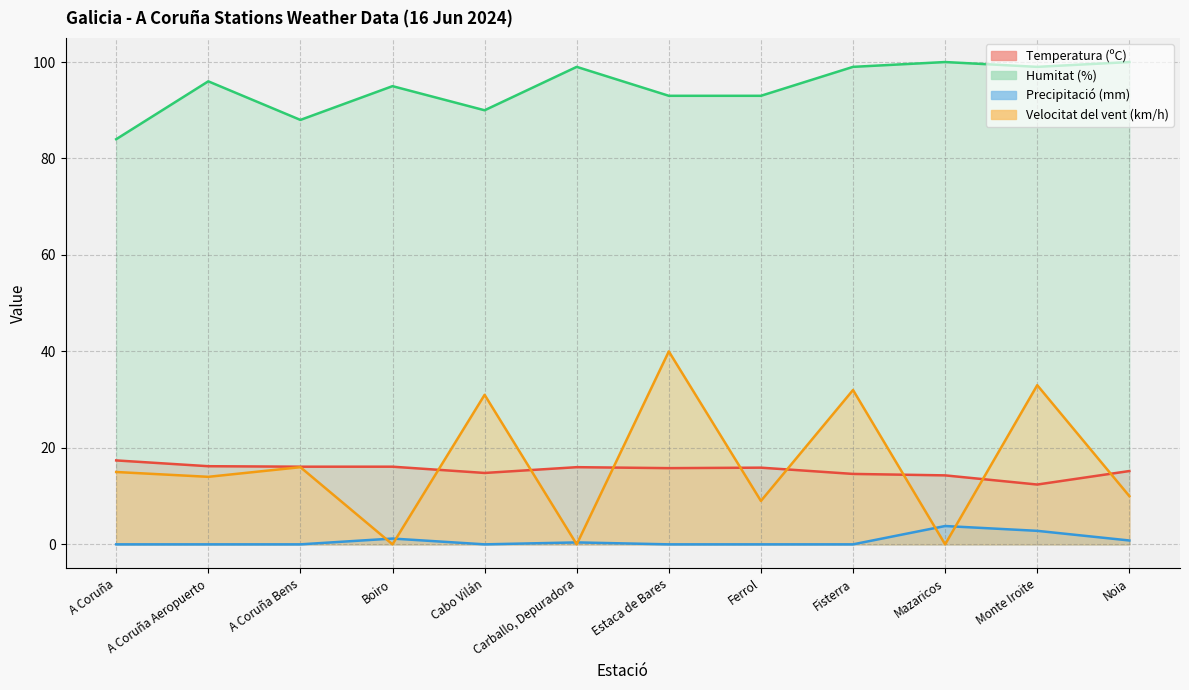

True or false: Temperatura (ºC) and Humitat (%) cross at least once.

False